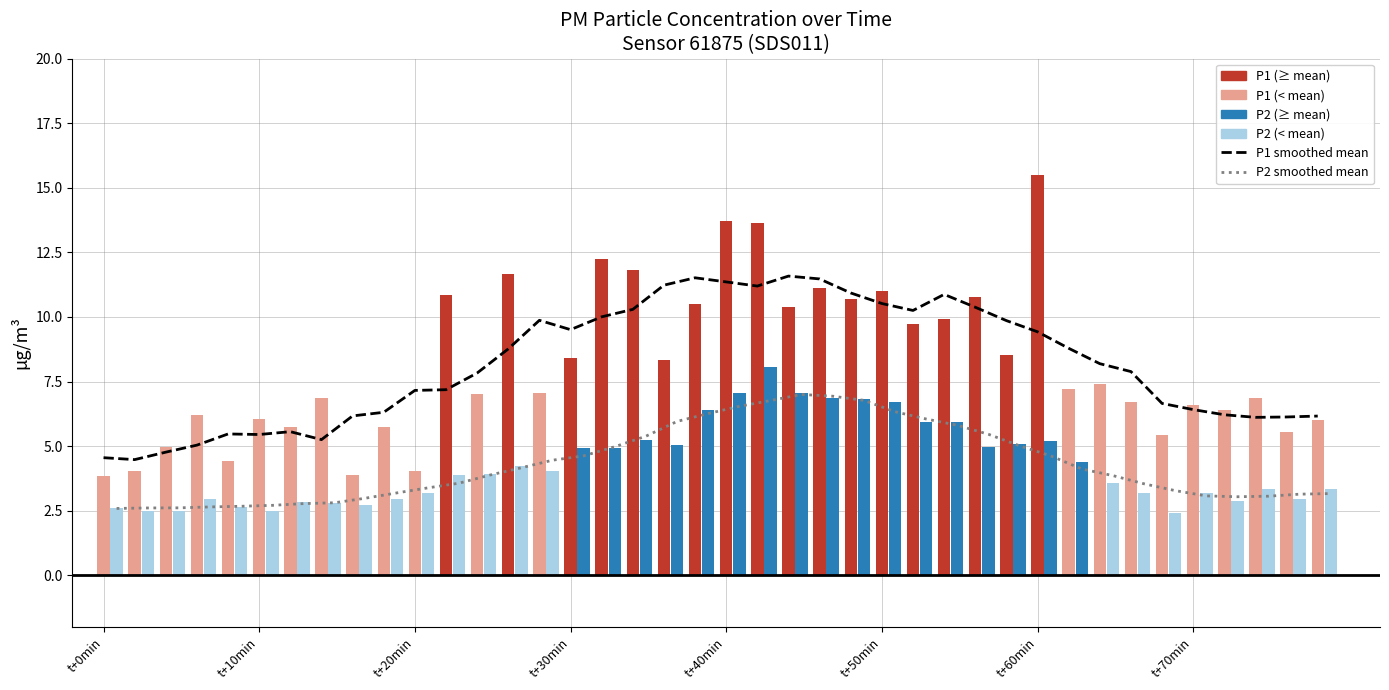

The value of P1 mean (smoothed) at 31 is 3.1. True or false?

False